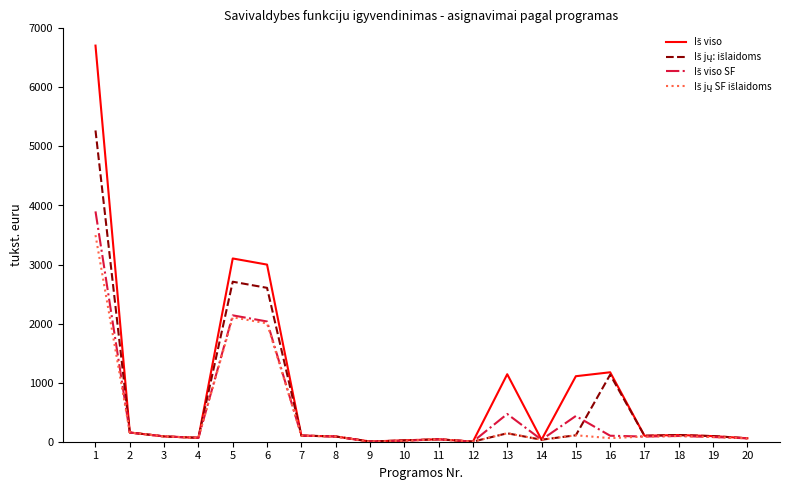

At how many categories does at least one series exceed 2093?

3